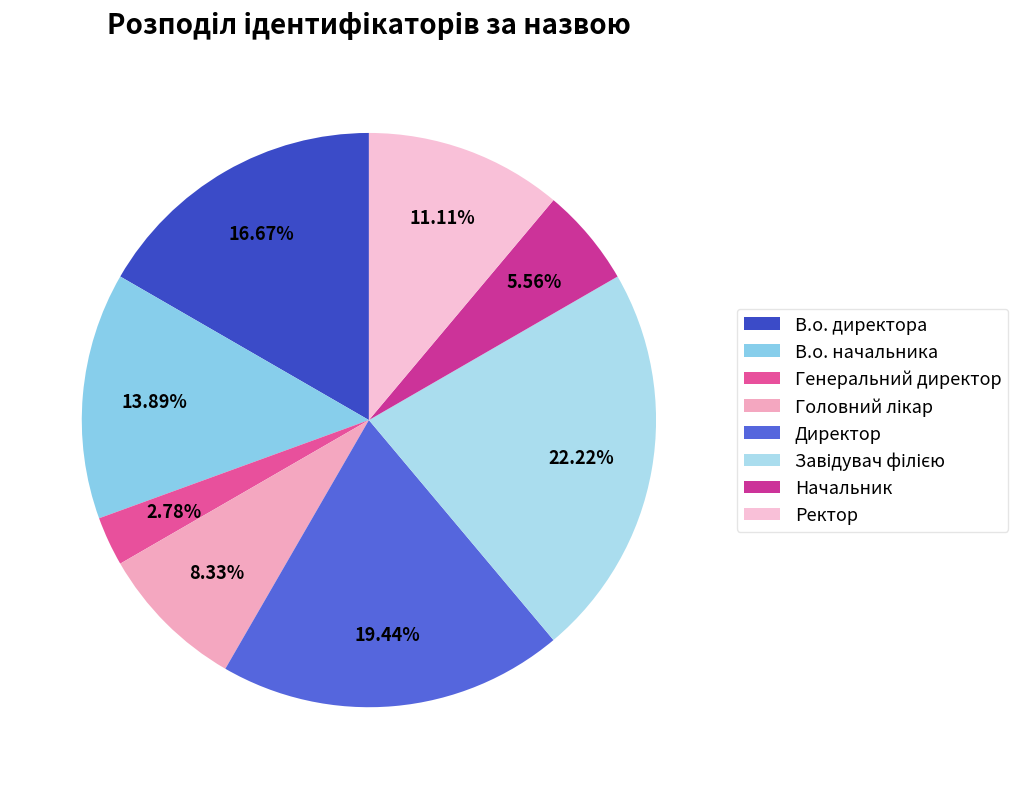

To the nearest percent, what is the difference between the Начальник and В.о. начальника slice percentages?

8%